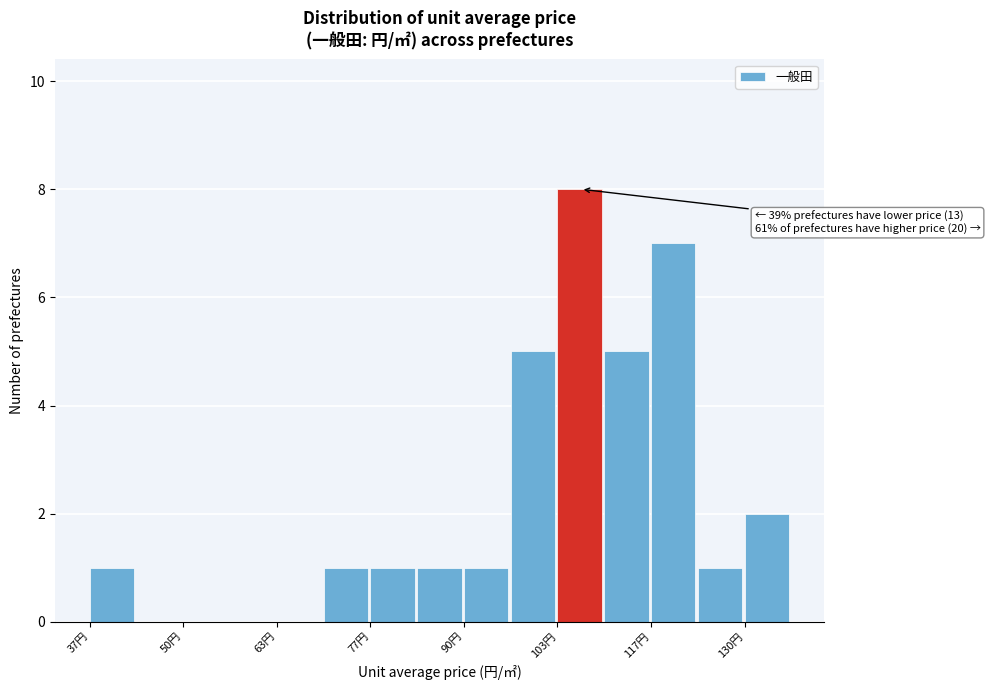

Around what value on the x-axis is the tallest bar? Give the approximate position of its centre, as read against the axis.

106